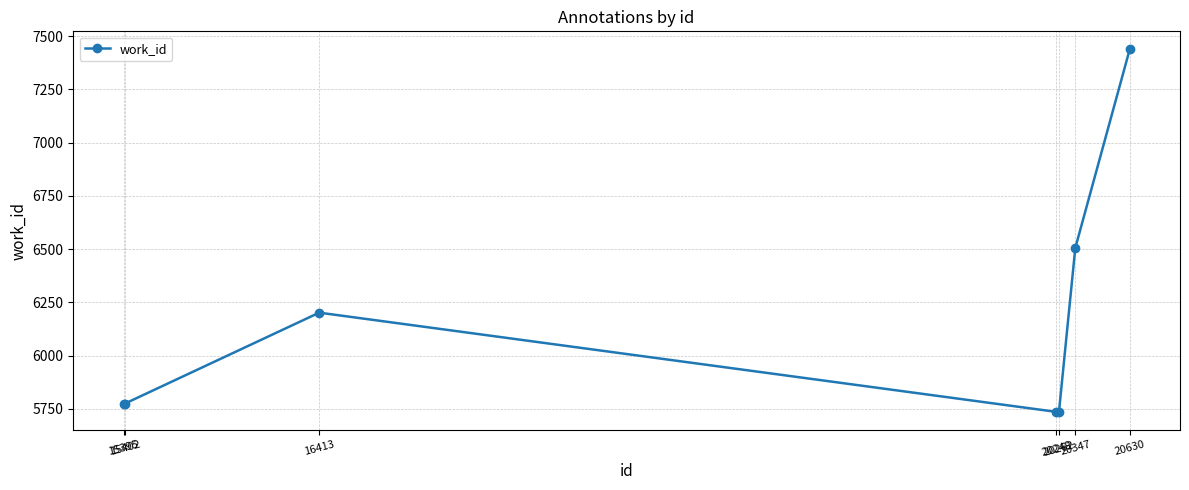

Does the chart have visible grid lines?

Yes